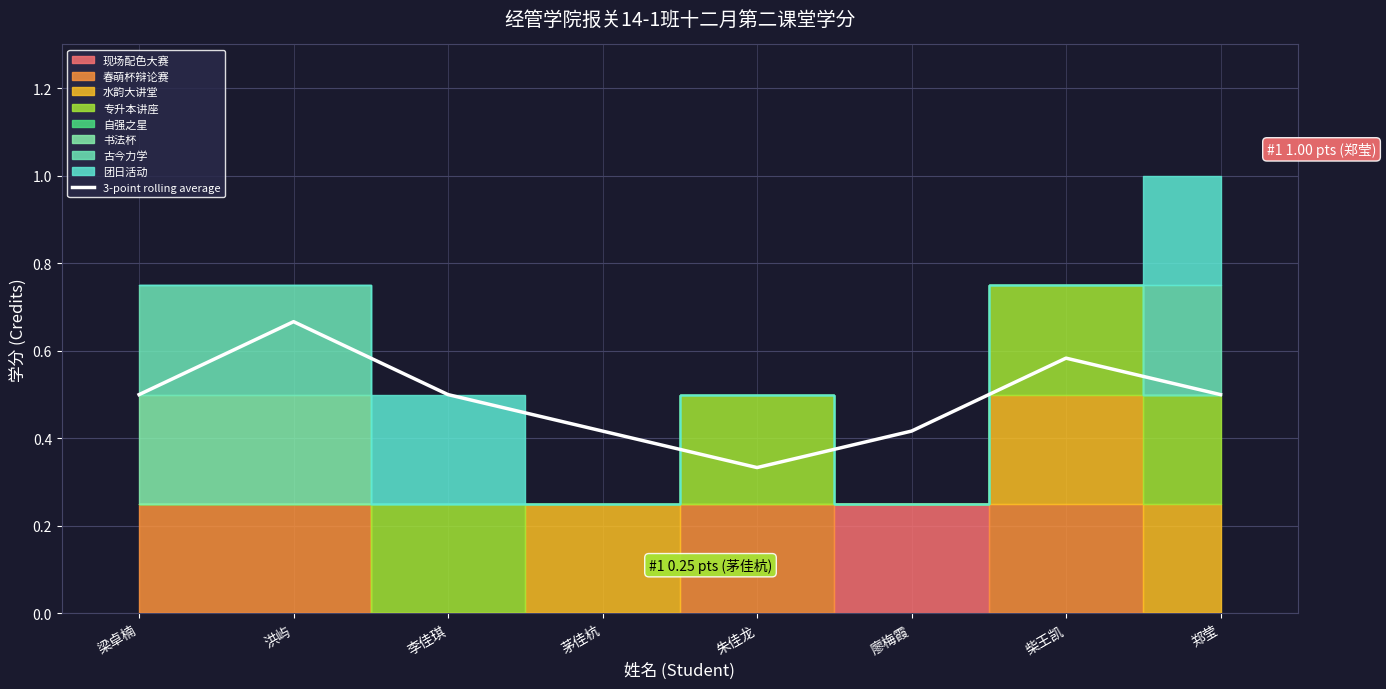

Is it true that the value at 廖梅霞 is 0.2?

False